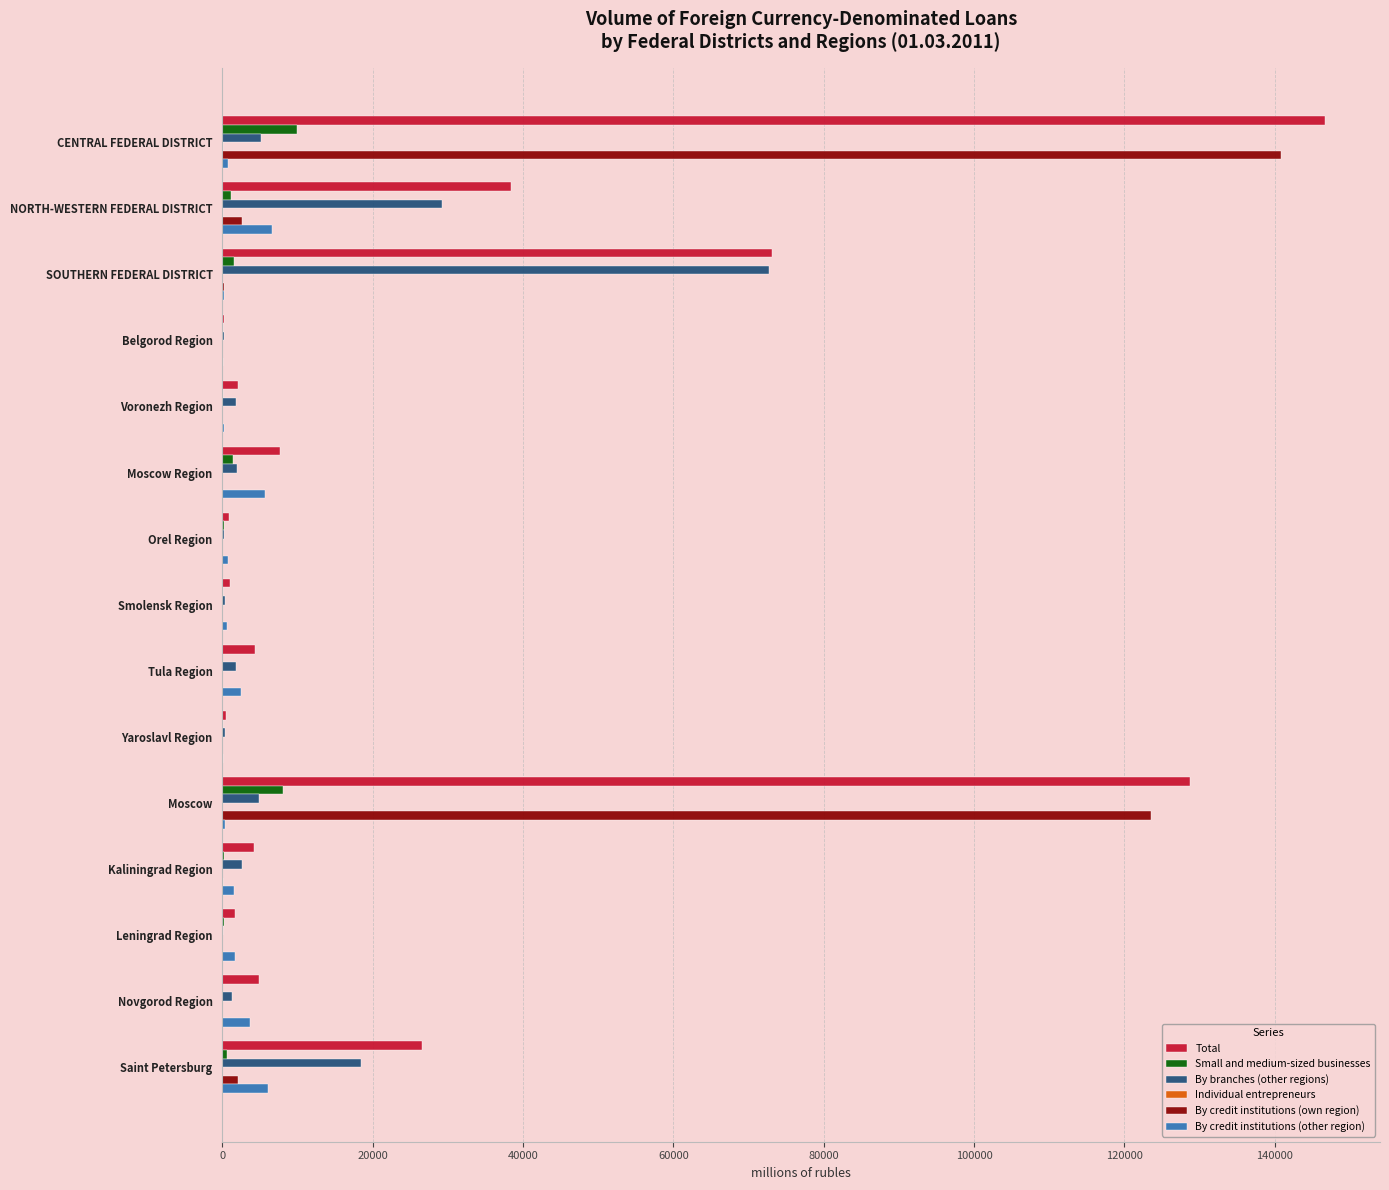

The By credit institutions (own region) series shows 0 at Voronezh Region. True or false?

True